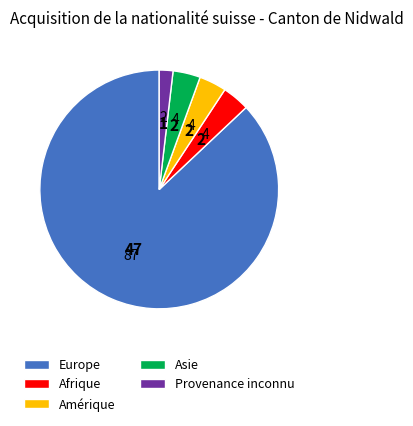

The Provenance inconnu slice represents 9% of the pie. True or false?

False